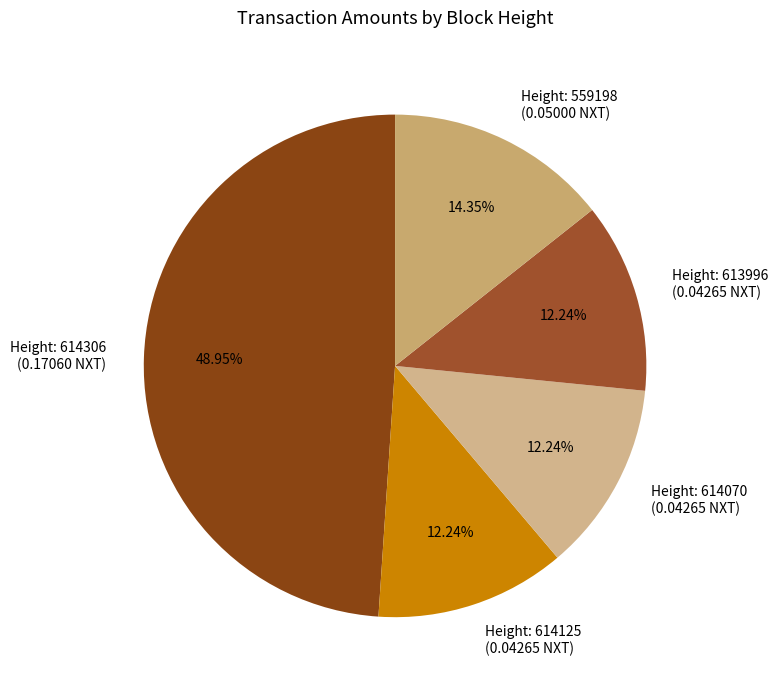

How many slices are in this pie chart?

5